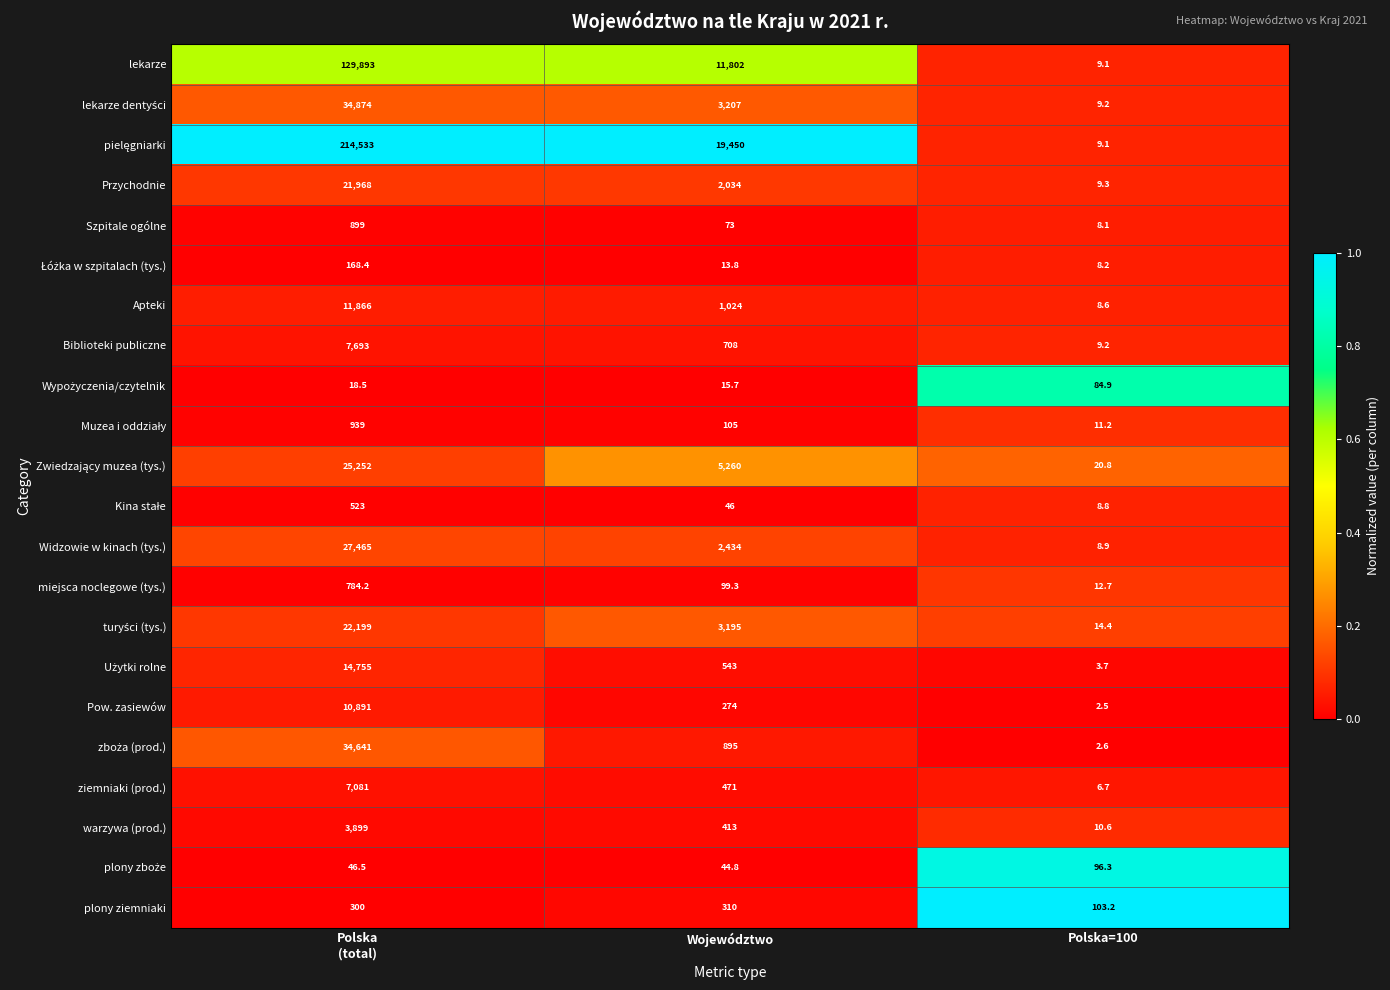

The ziemniaki (prod.) series shows 6.7 at Polska=100. True or false?

True